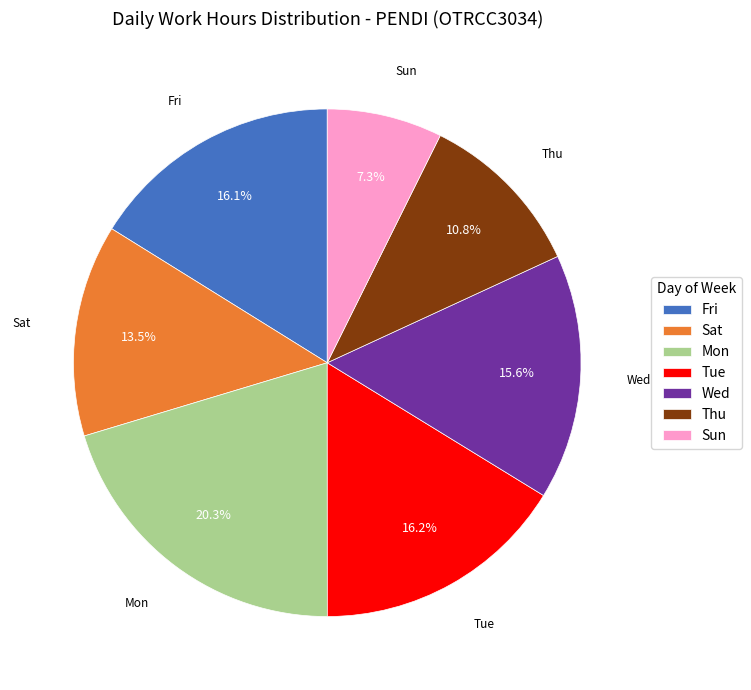

How many slices are in this pie chart?

7